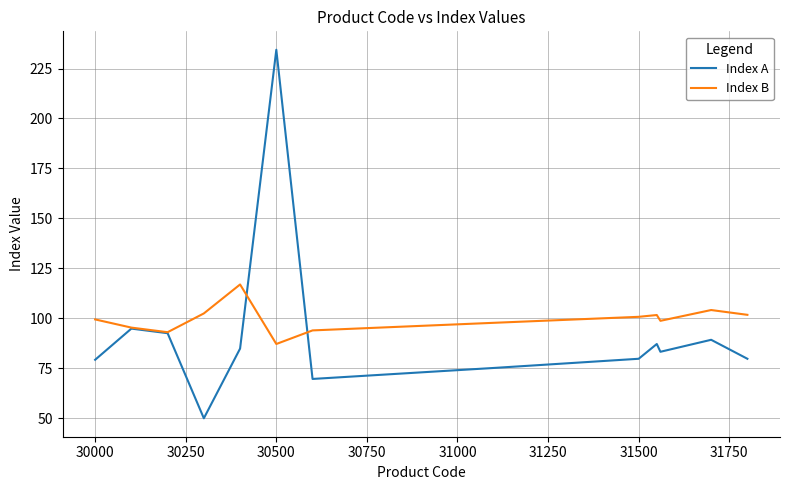

Which series has the largest range (max minus min)?

Index A